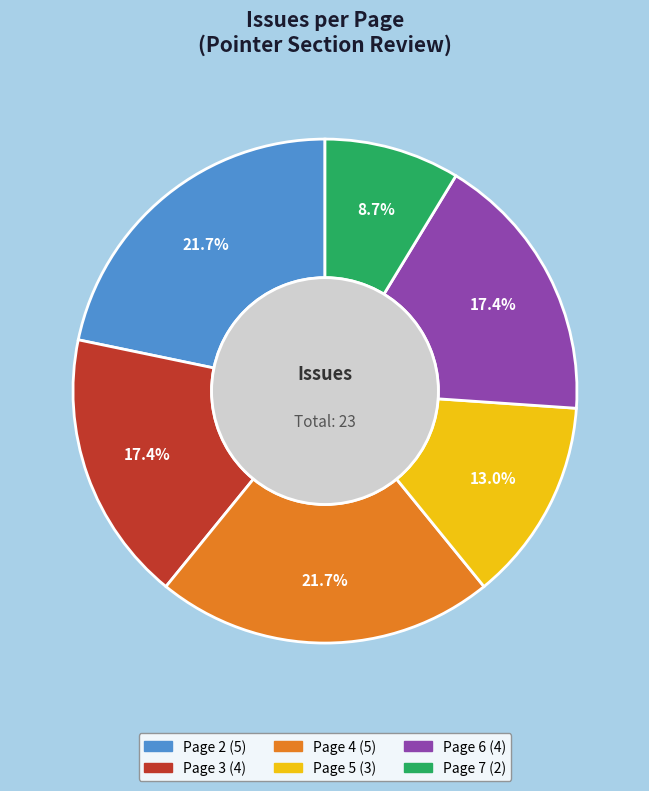

Is there any slice that represents more than half of the pie?

No